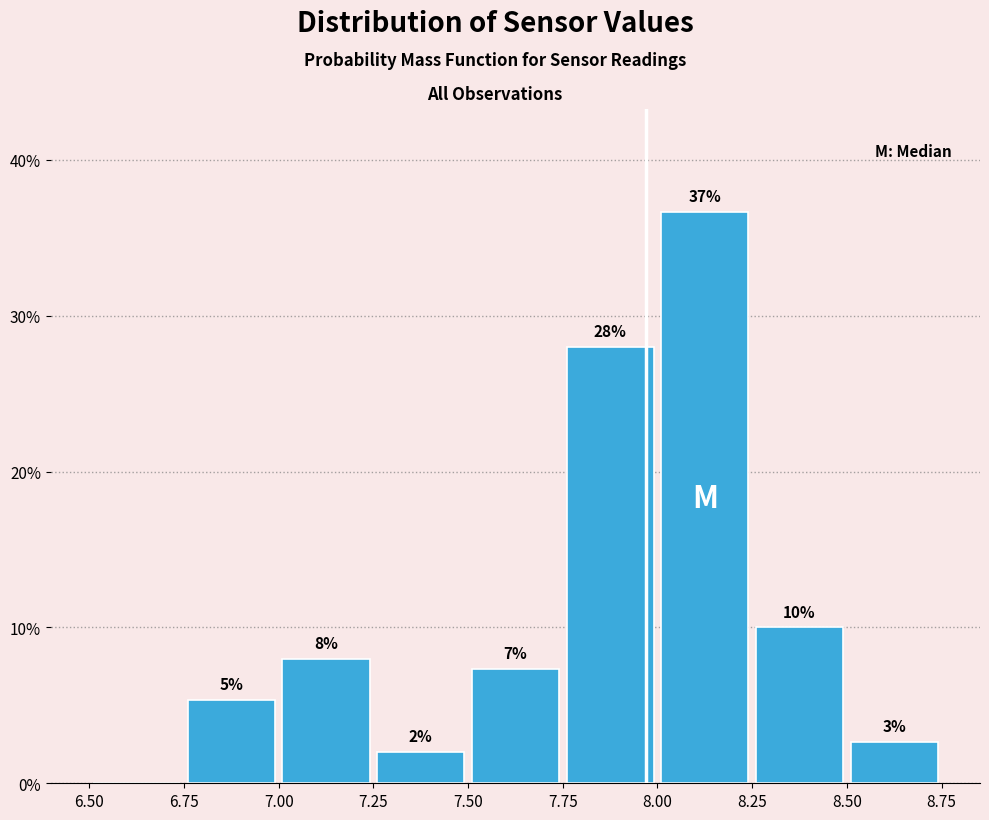

Which range on the x-axis has the tallest bar?

8.00 to 8.25